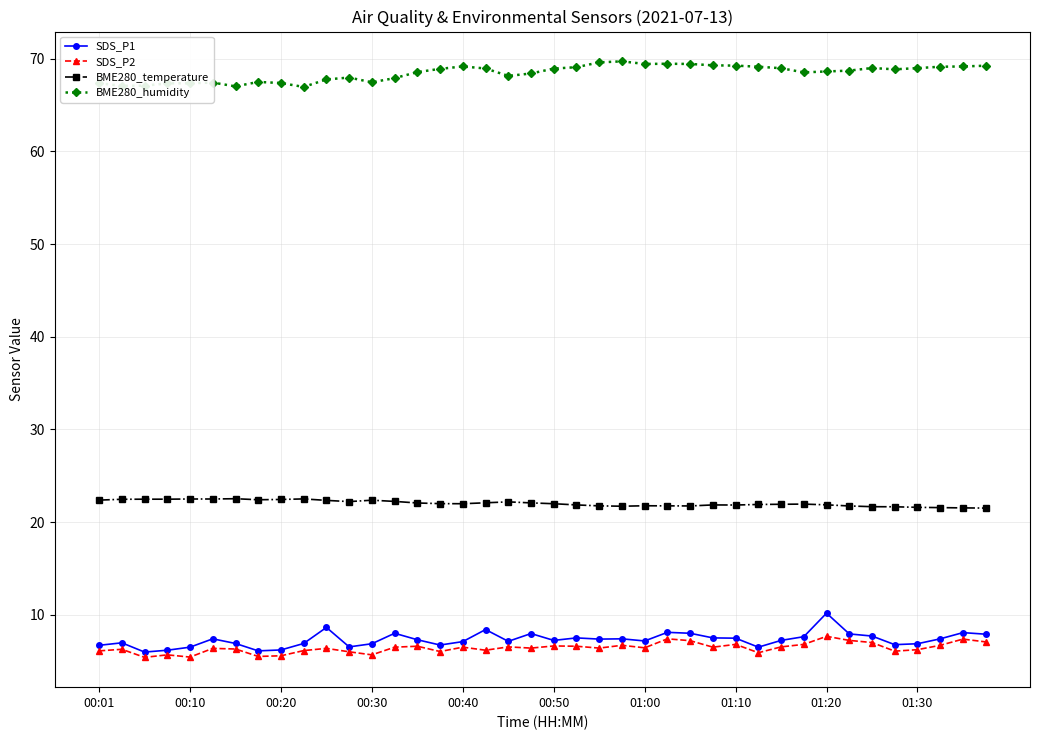

True or false: SDS_P2 has more than 2 points higher than both neighbors.

True